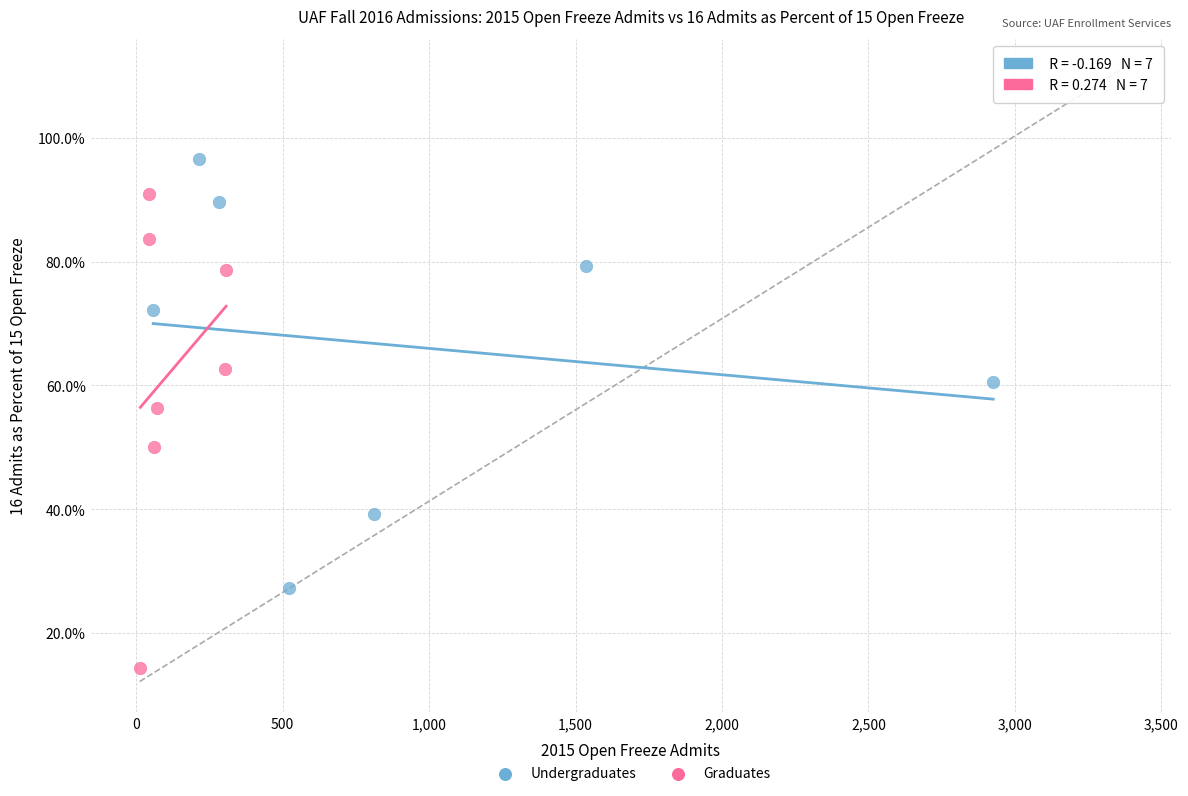

What are all the series names shown in the legend?

Undergraduates, Graduates